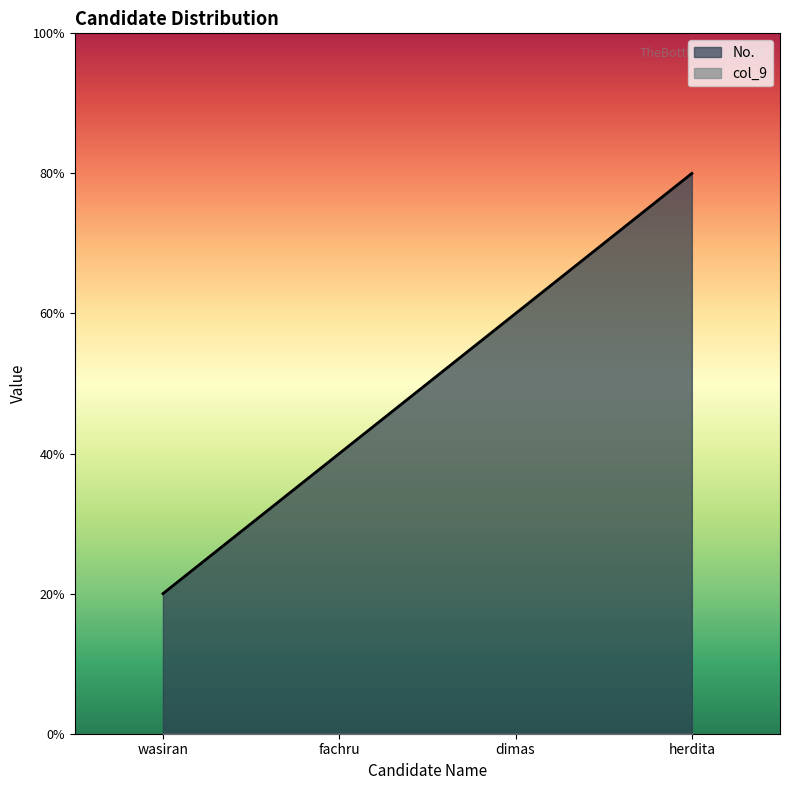

Rank the categories by value from lowest to highest.

wasiran, fachru, dimas, herdita